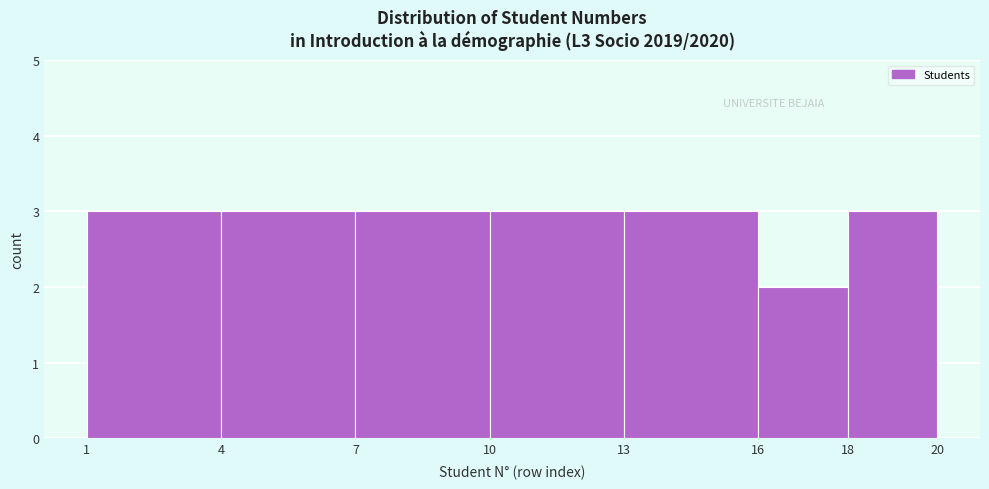

What is the height of the bar covering 10 to 13 on the x-axis? The values are not printed on the chart, so give them approximately, as read against the axis.

3